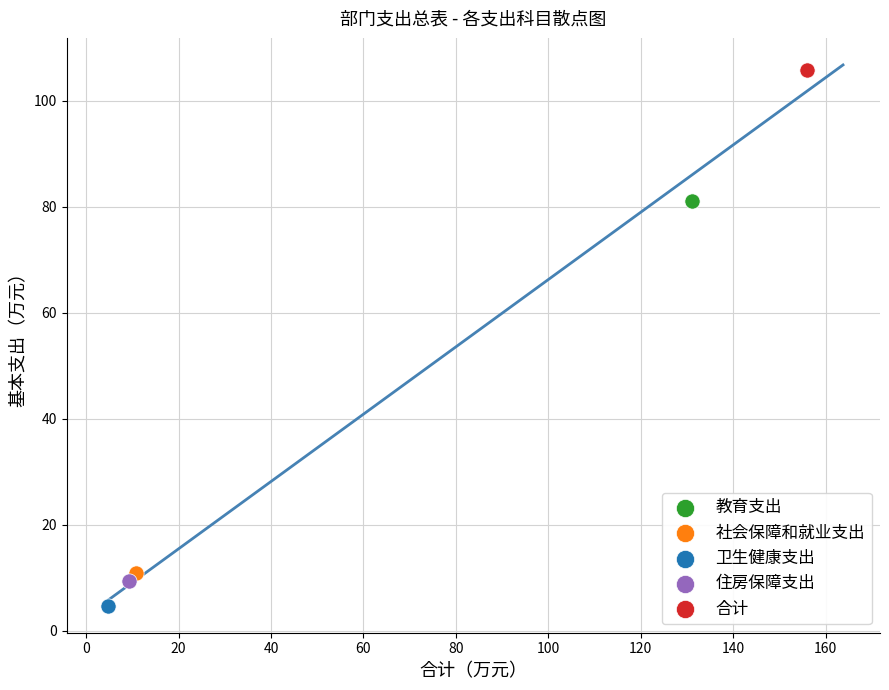

What are all the series names shown in the legend?

教育支出, 社会保障和就业支出, 卫生健康支出, 住房保障支出, 合计